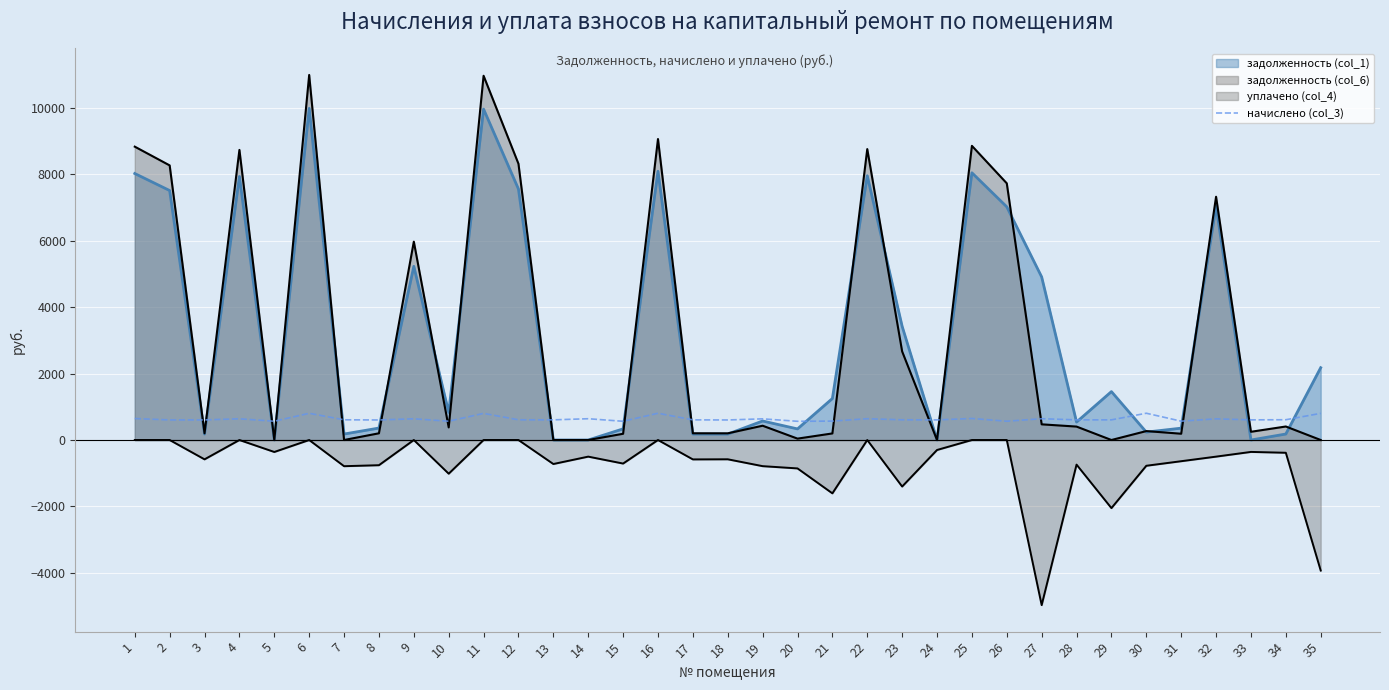

True or false: there are more than 0 points higher than both neighbors.

True